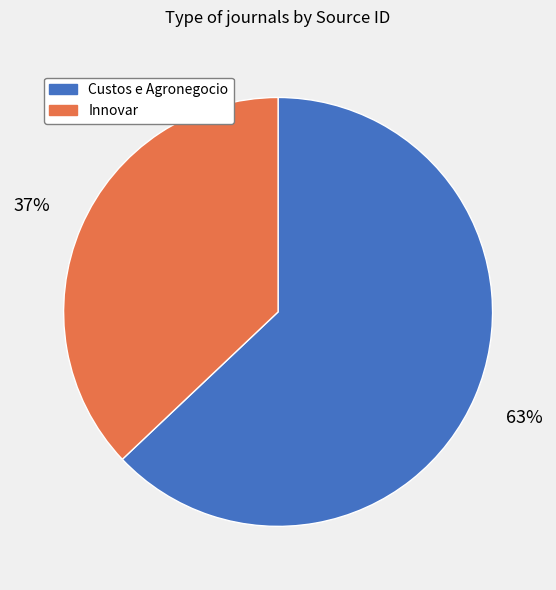

Rank the categories by value from lowest to highest.

Innovar, Custos e Agronegocio